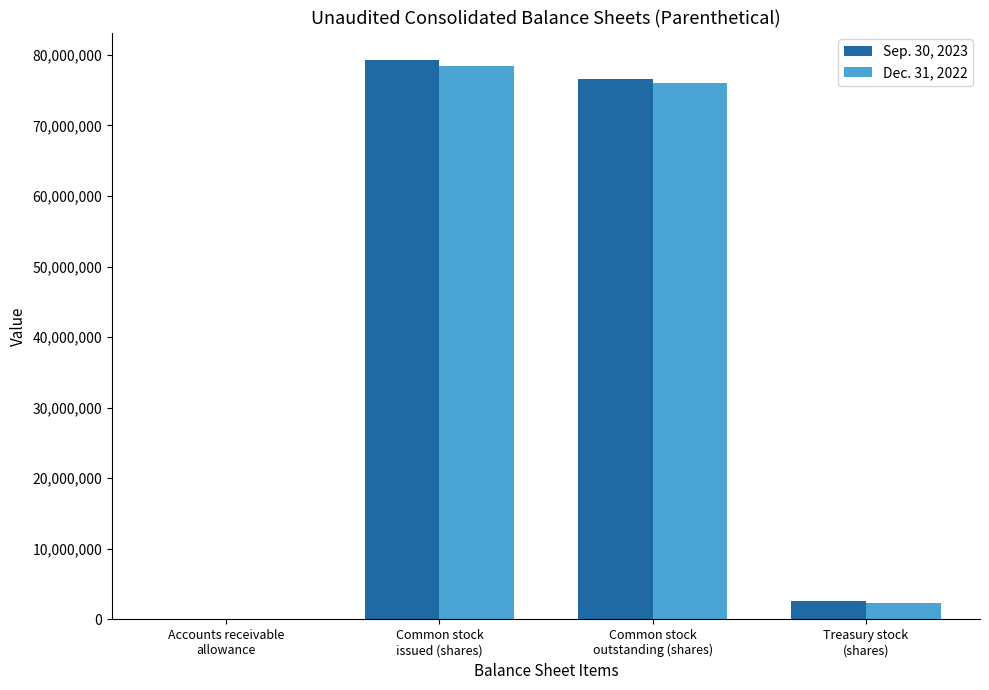

Reading left to right, transcribe all the data shown in this chart.

Sep. 30, 2023: 1281	79197600	76633517	2564083
Dec. 31, 2022: 1143	78385685	76044629	2341056